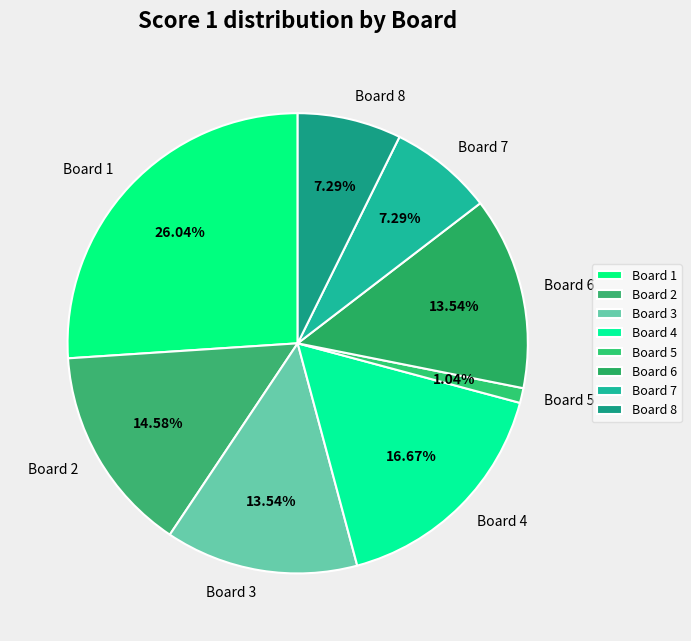

How many slices are in this pie chart?

8